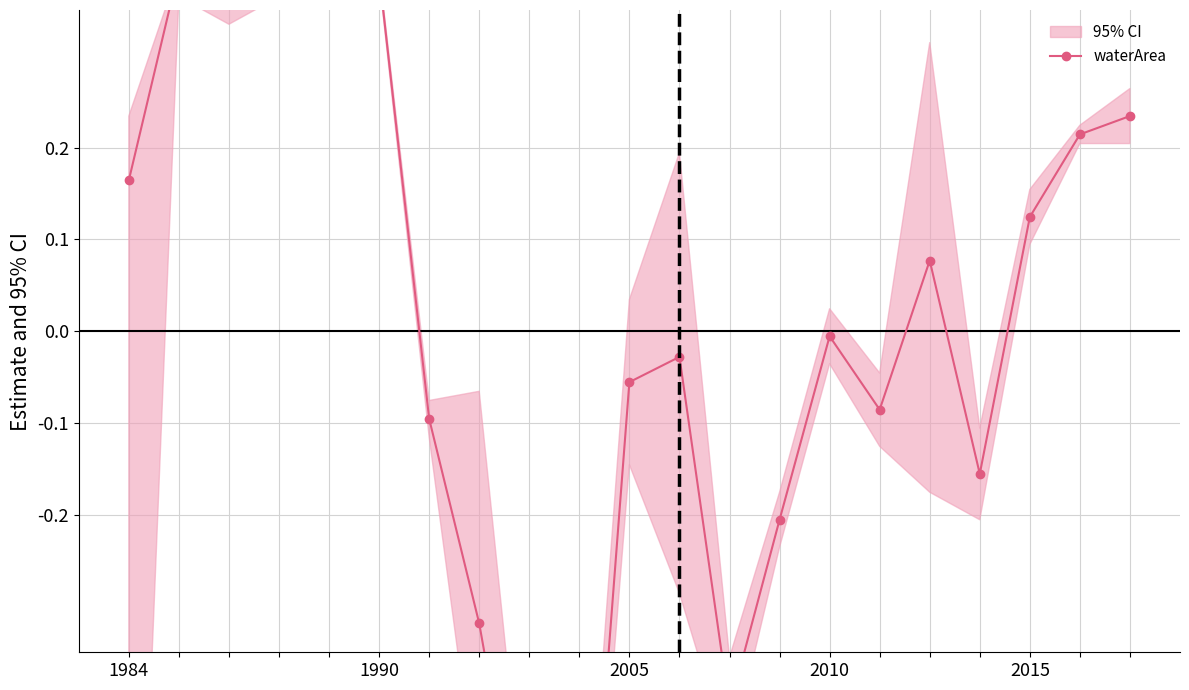

True or false: the data shows -0.3 at 7.

True